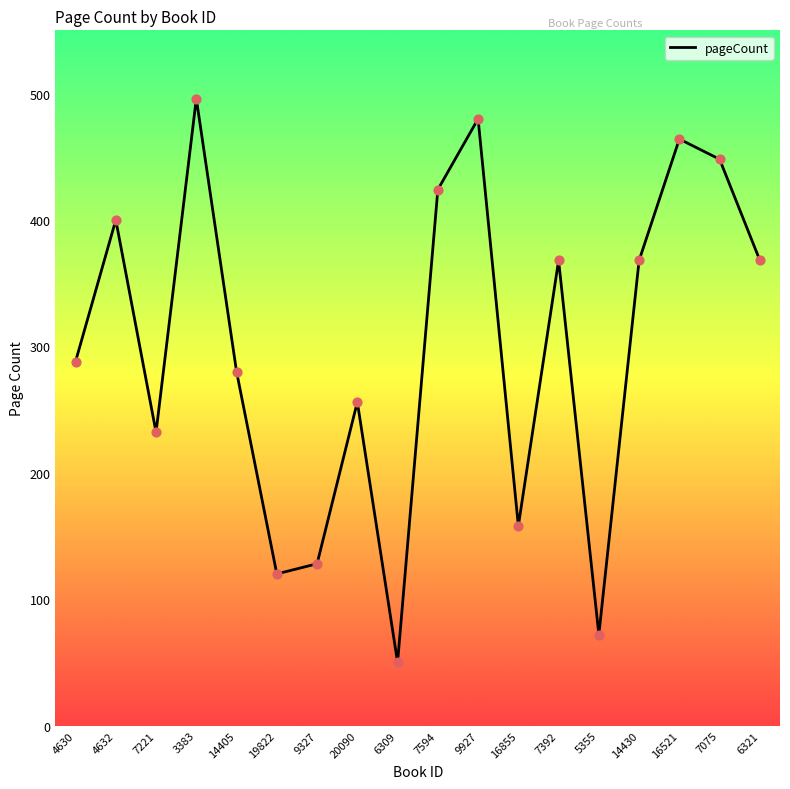

Approximately how many times larger is the value at 3383 compared to 14430?

1.3